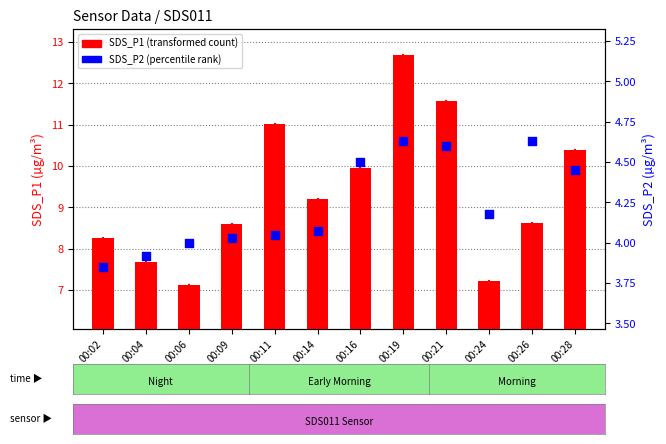

Which series reaches the maximum Y coordinate?

SDS_P1